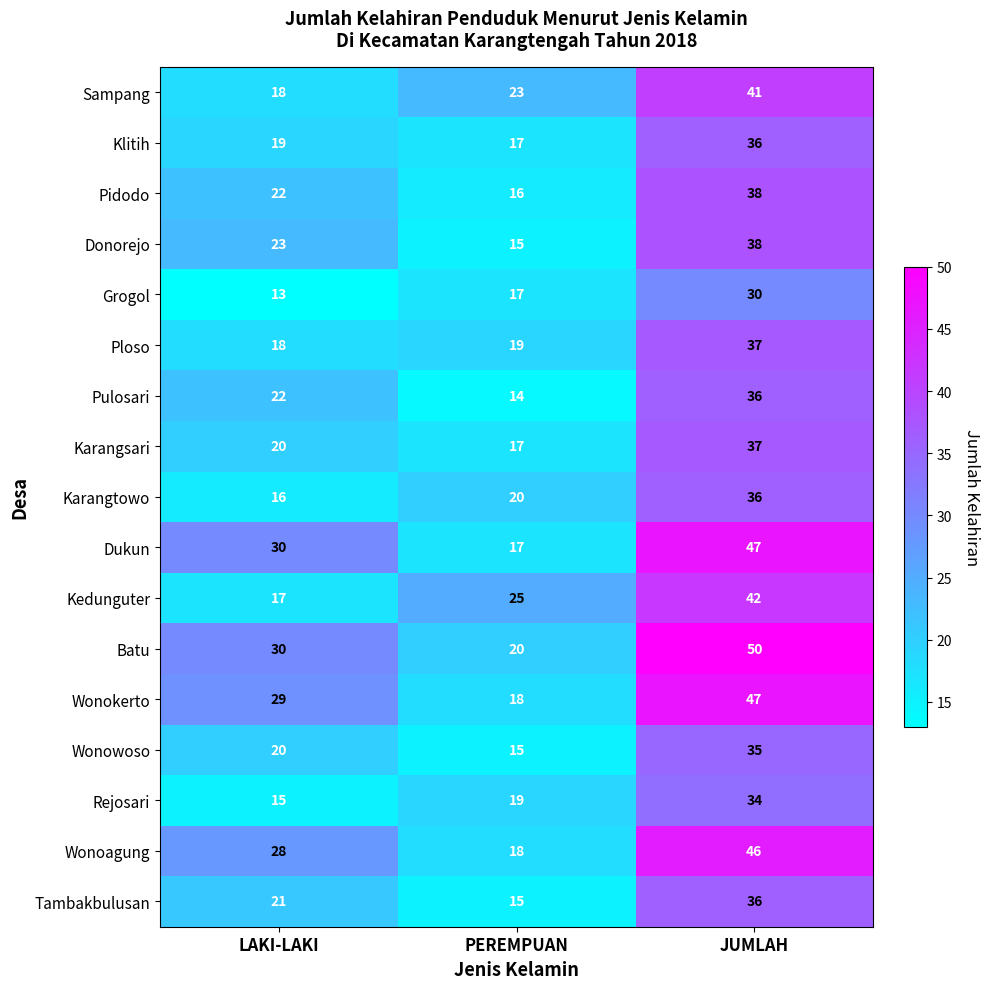

At which category is the sum across all series the highest?

JUMLAH